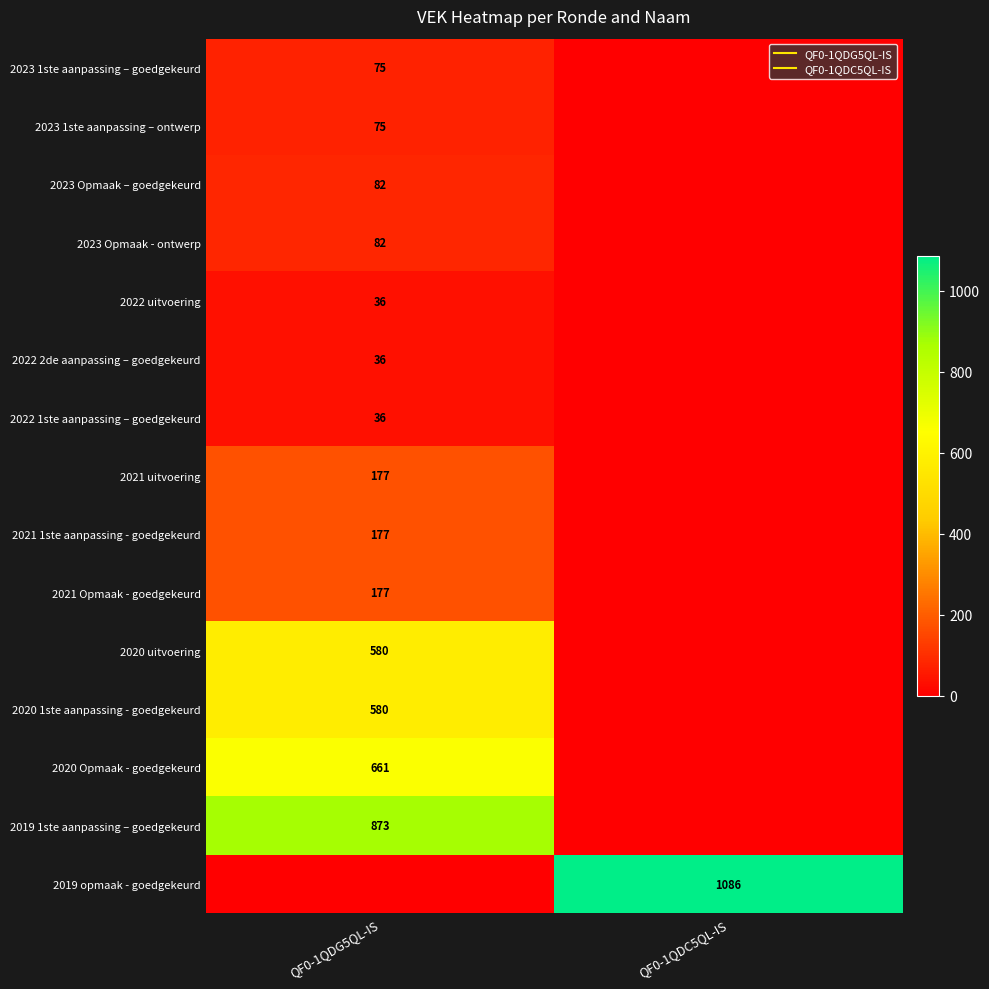

Count the number of categories in the chart.

2